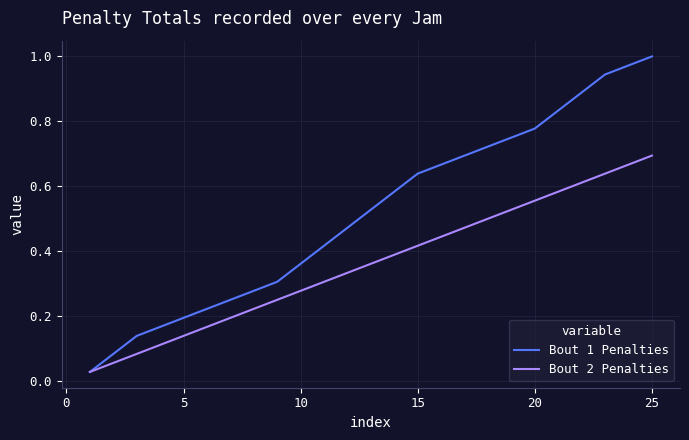

List the series in order of their peak value, lowest first.

Bout 2 Penalties, Bout 1 Penalties